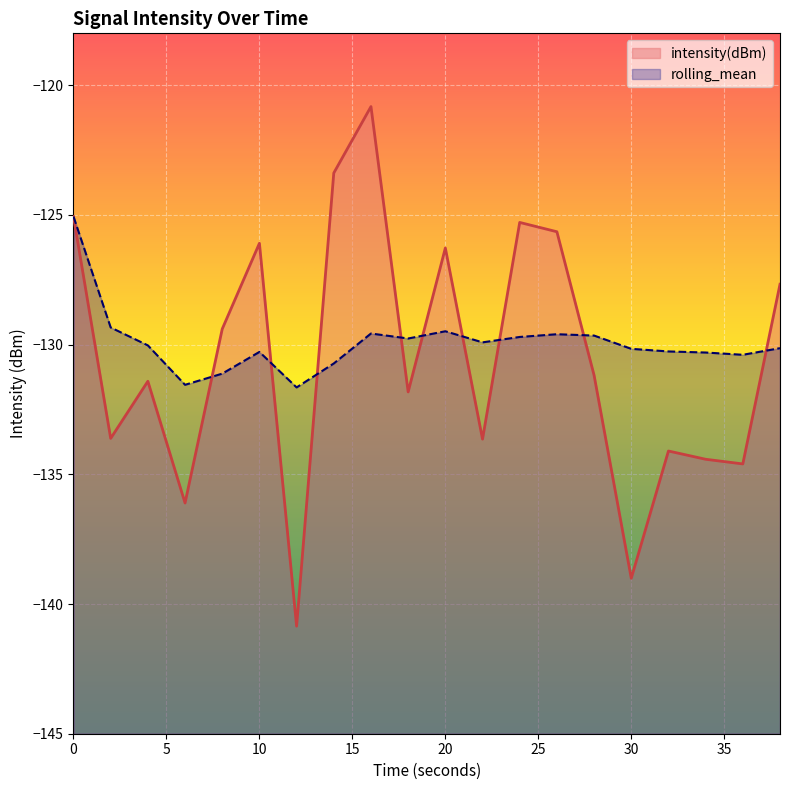

Reading left to right, what are all the values shown in this chart?

intensity(dBm): 0=-125.1	2=-133.6	4=-131.4	6=-136.1	8=-129.4	10=-126.1	12=-140.9	14=-123.4	16=-120.8	18=-131.8	20=-126.3	22=-133.6	24=-125.3	26=-125.6	28=-131.2	30=-139.0	32=-134.1	34=-134.4	36=-134.6	38=-127.7
rolling_mean: 0=-125.1	2=-129.3	4=-130.0	6=-131.5	8=-131.1	10=-130.3	12=-131.7	14=-130.7	16=-129.6	18=-129.8	20=-129.5	22=-129.9	24=-129.7	26=-129.6	28=-129.7	30=-130.2	32=-130.3	34=-130.3	36=-130.4	38=-130.1